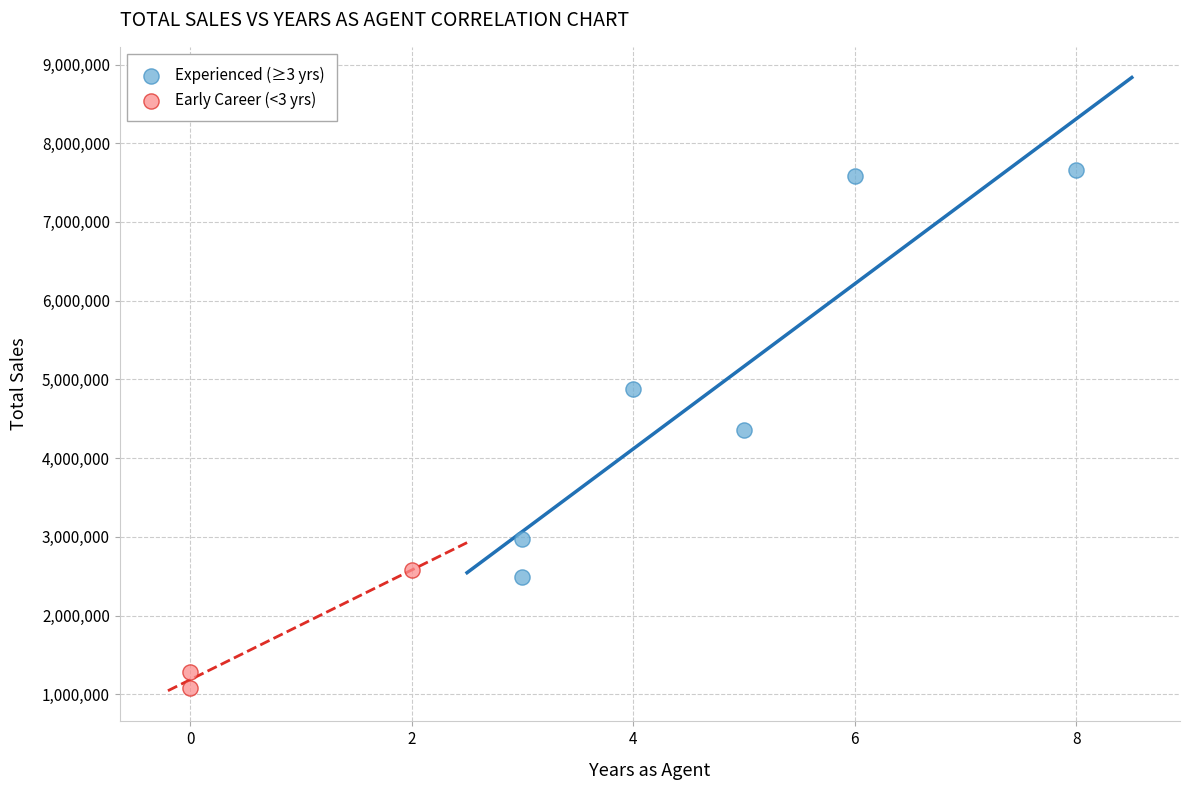

Which series reaches the minimum Y coordinate?

Early Career (<3 yrs)